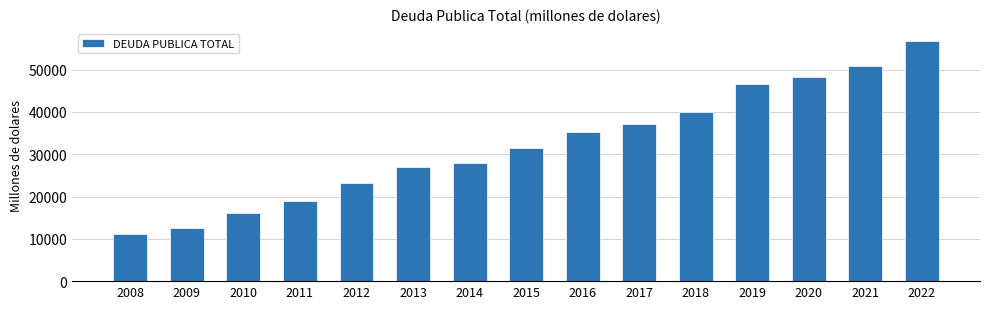

Reading left to right, list all the values displayed in this chart.

11204.4	12661.2	16035.9	18898.3	23105.9	27019.7	27893.2	31421.8	35154.9	37252.6	40088.8	46686.5	48381.5	50935.4	56799.9